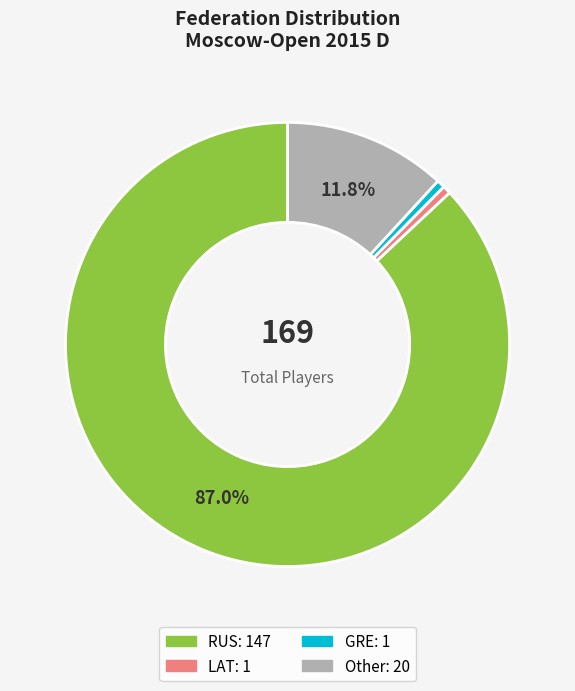

What percentage is NOT represented by Other?

88.2%